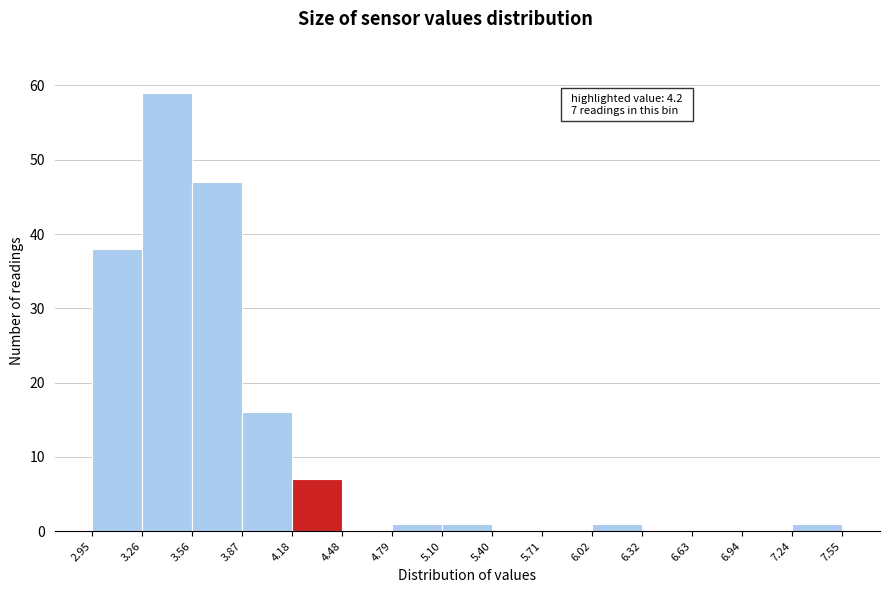

Over which range of the x-axis is the bar tallest?

3.26 to 3.56